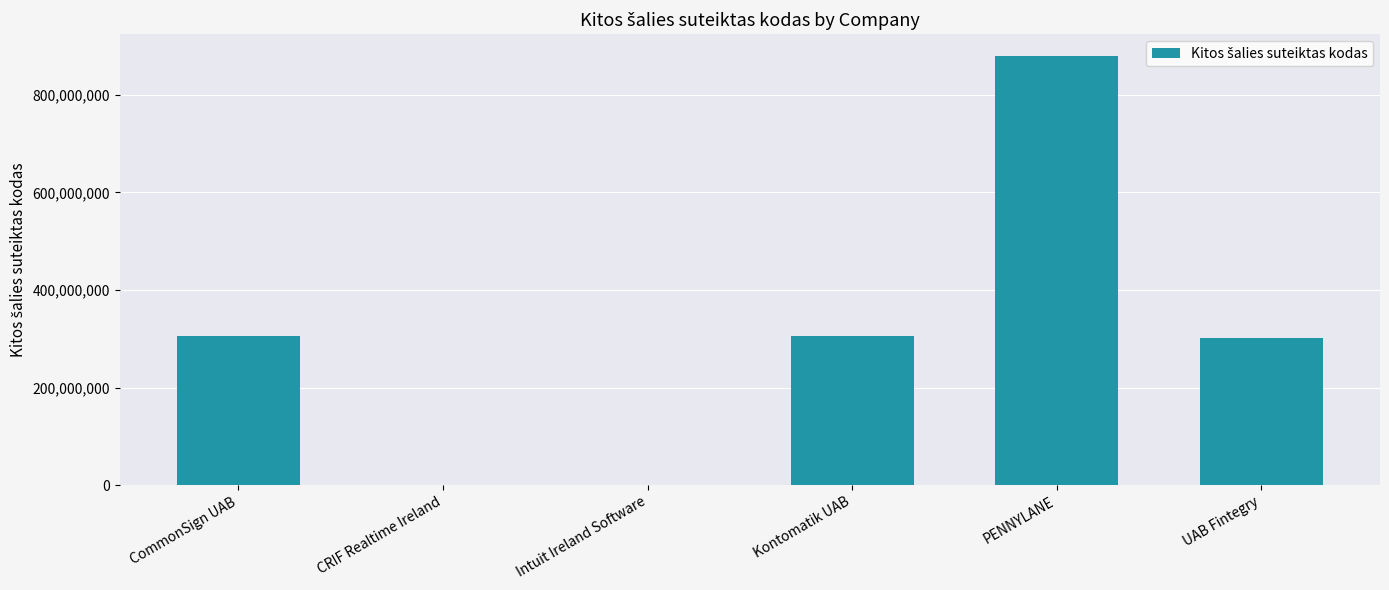

What is the sum of all values?

1794031977